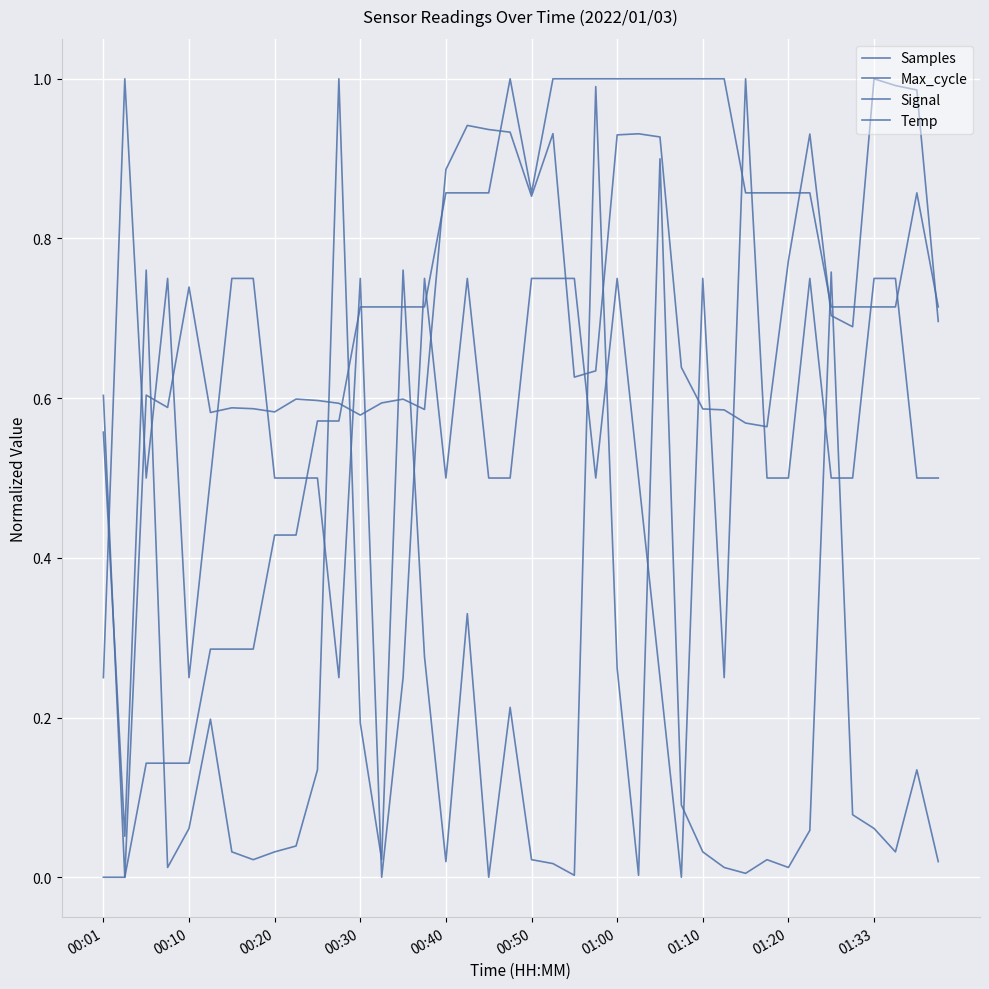

How many Signal values are between 0 and 1?

40